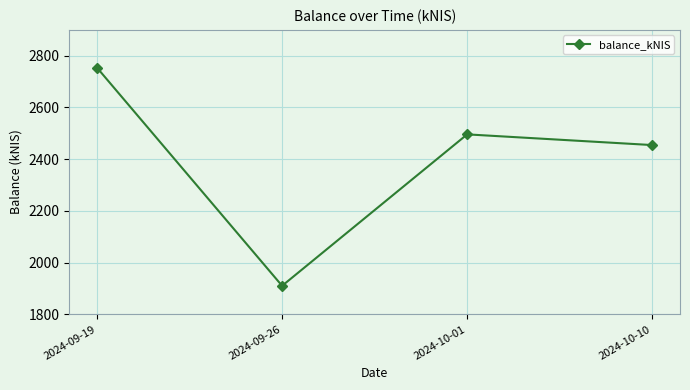

Is it true that the value at 2024-10-01 is 3787.5?

False